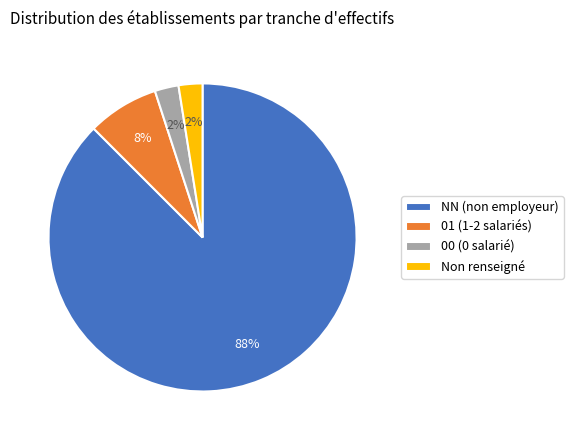

To the nearest percent, what is the average slice percentage?

25%